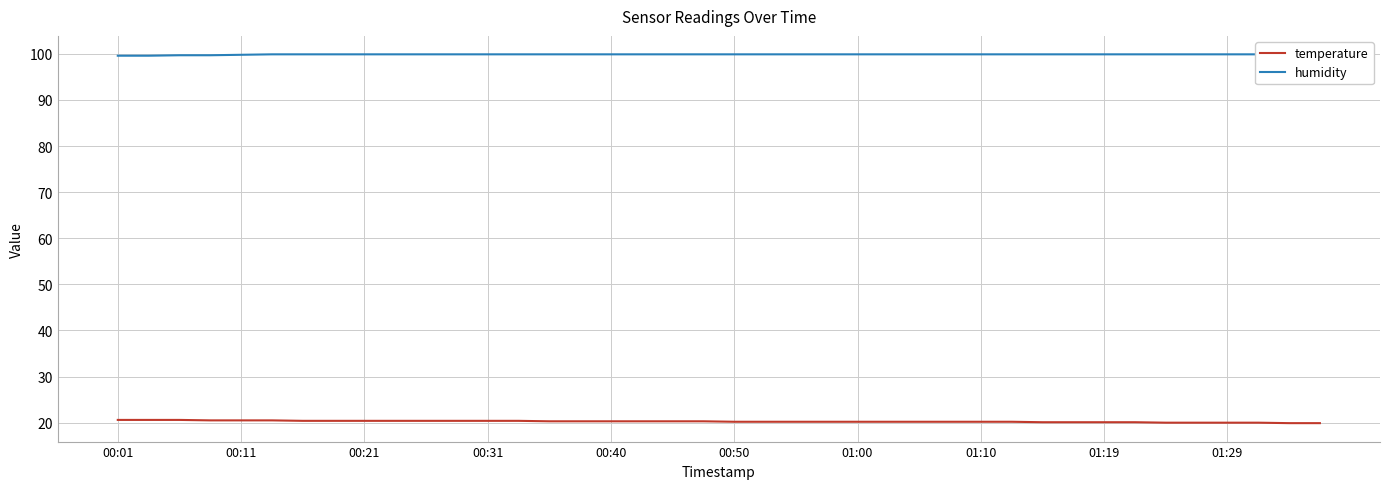

The temperature series shows 31.0 at 01:00. True or false?

False